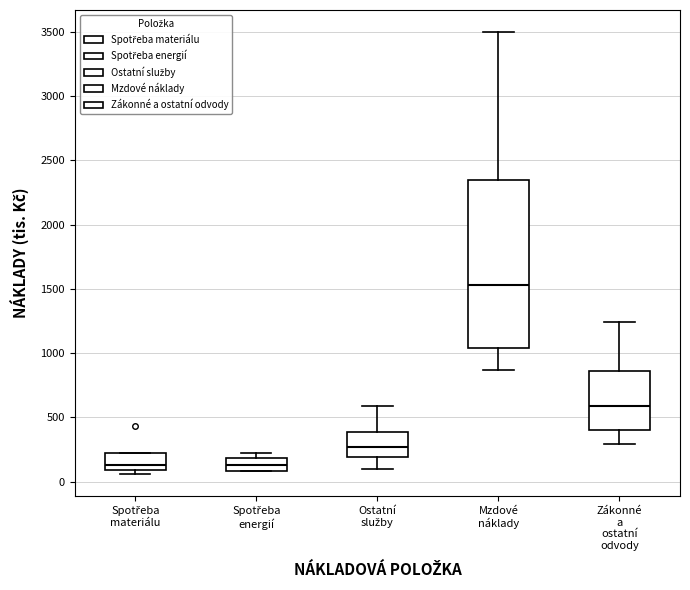

Where does the median line of the box for Spotřeba materiálu sit on the y-axis? The values are not printed on the chart, so give them approximately, as read against the axis.

150